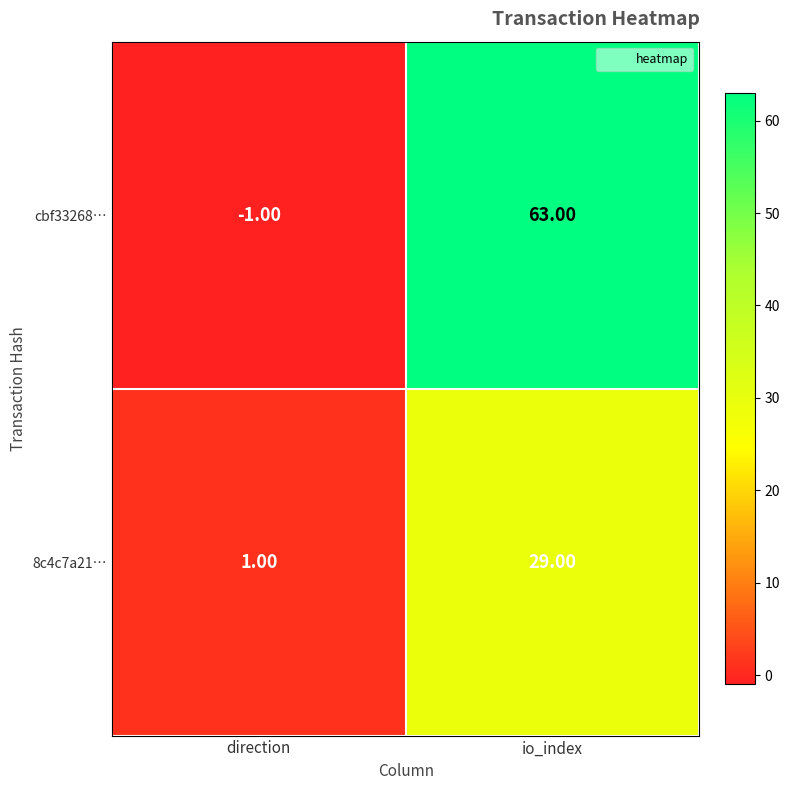

List the labels in order of cbf33268… value, largest first.

io_index, direction